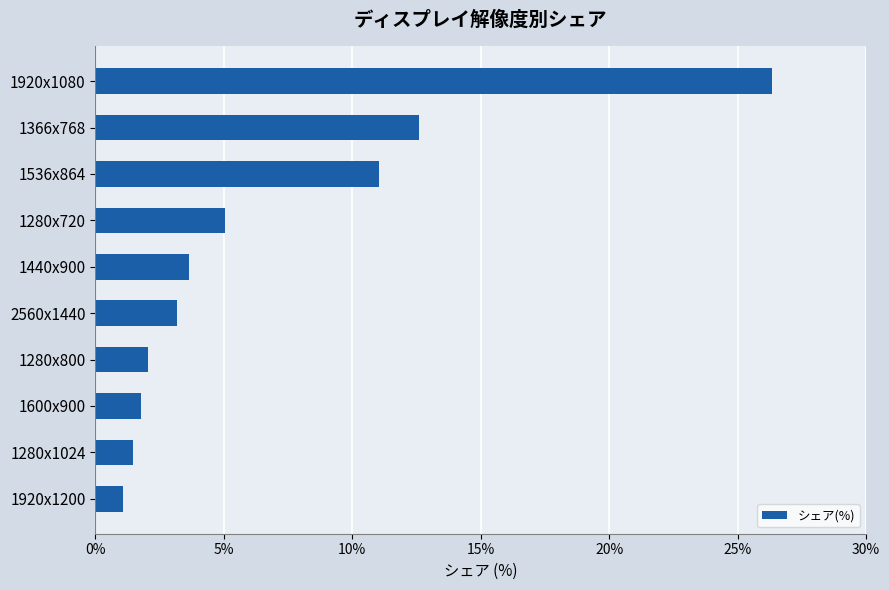

What is the sum of the values at 1536x864 and 1440x900?

14.7